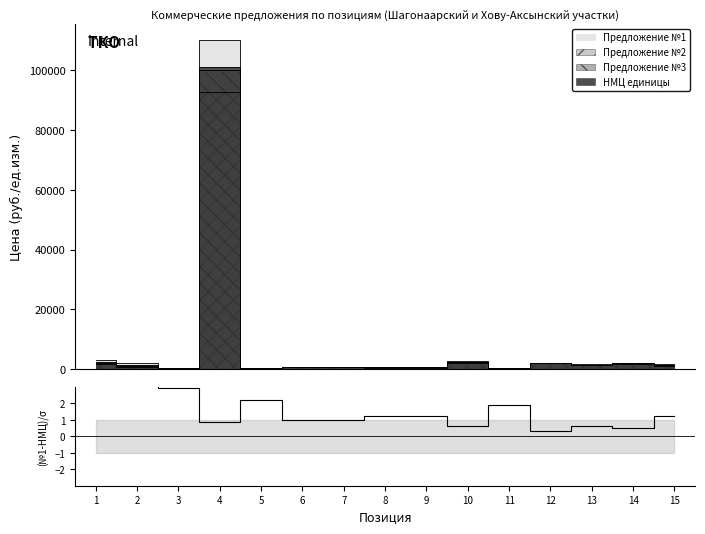

Reading left to right, what are all the values shown in this chart?

1=3.1	2=5.4	3=2.9	4=0.9	5=2.2	6=1.0	7=1.0	8=1.3	9=1.3	10=0.6	11=1.9	12=0.3	13=0.6	14=0.5	15=1.3